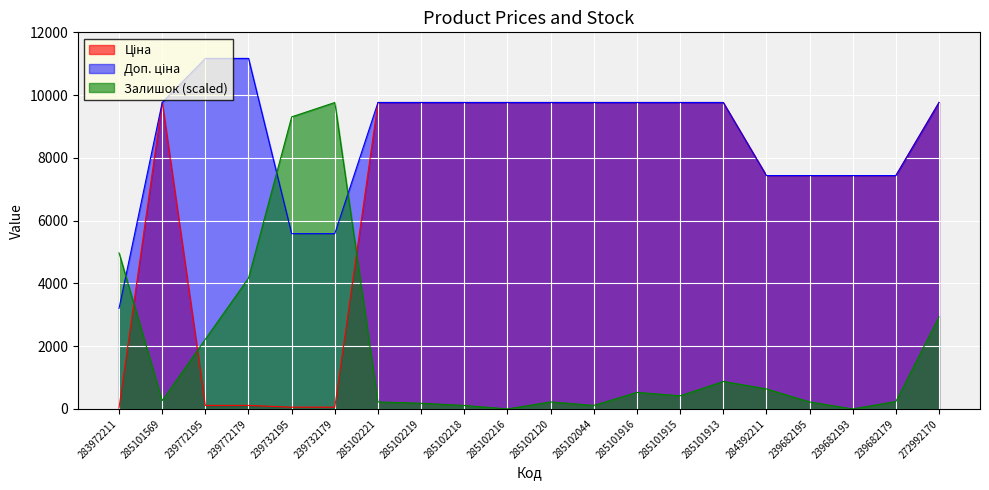

At which category does the chart reach its peak across all series?

239772195